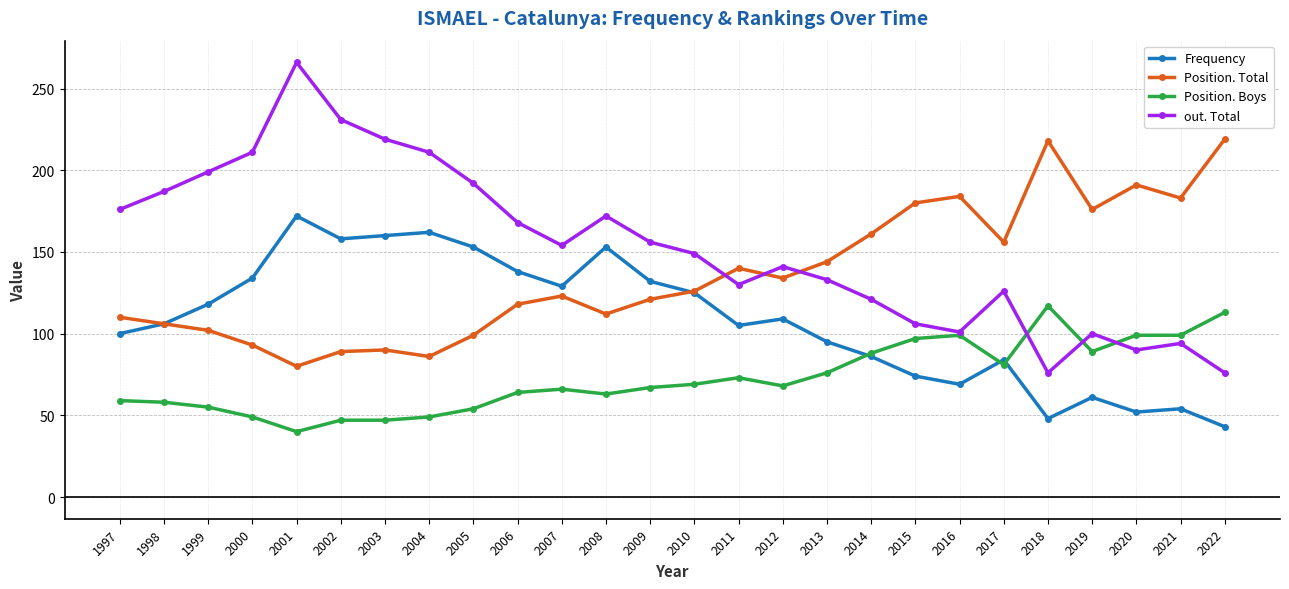

Does the chart have visible grid lines?

Yes